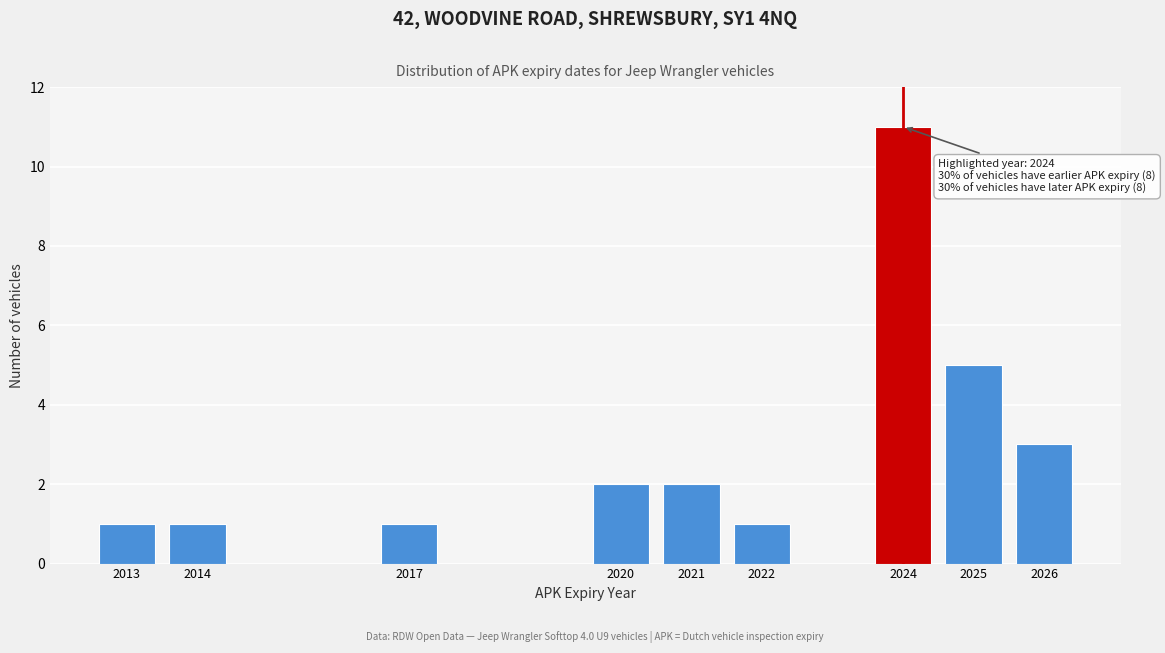

Reading right to left, what are all the values shown in this chart?

2026=3	2025=5	2024=11	2022=1	2021=2	2020=2	2017=1	2014=1	2013=1